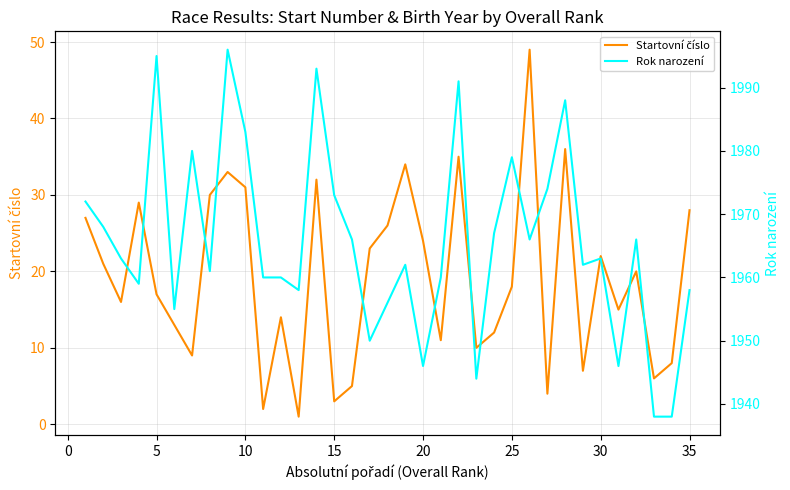

How many interior local valleys does the Startovní číslo series have?

11